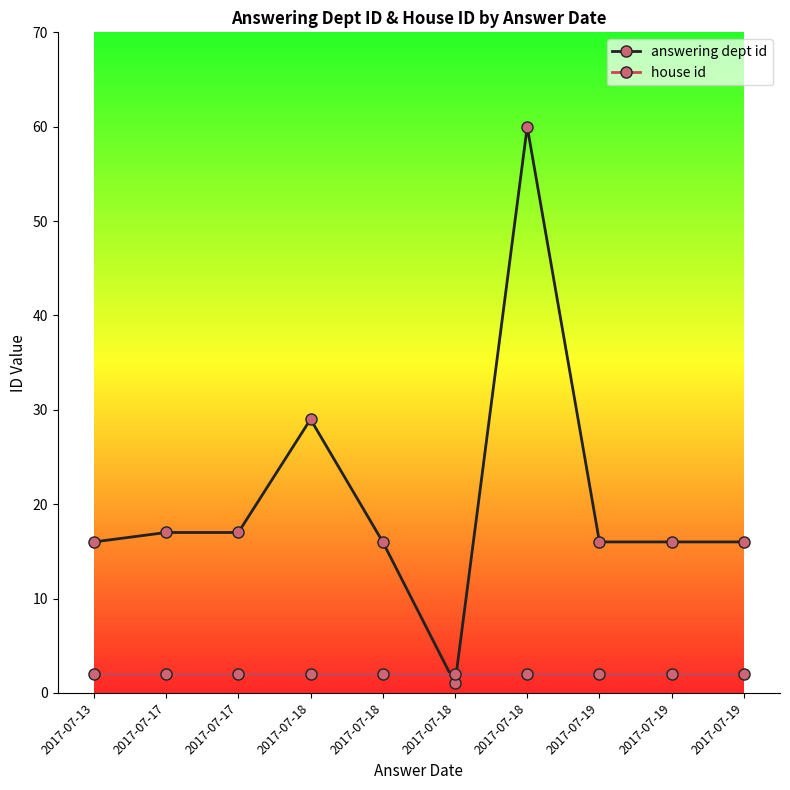

Does the chart have visible grid lines?

No